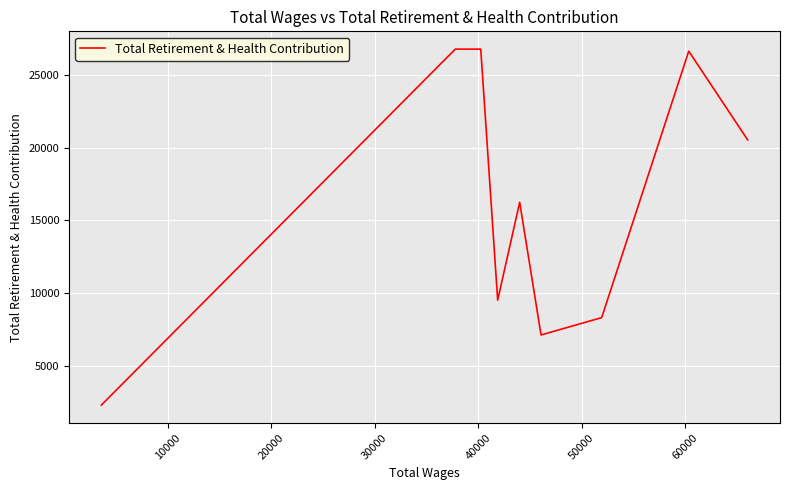

Is this an area chart (filled region under the line)?

No